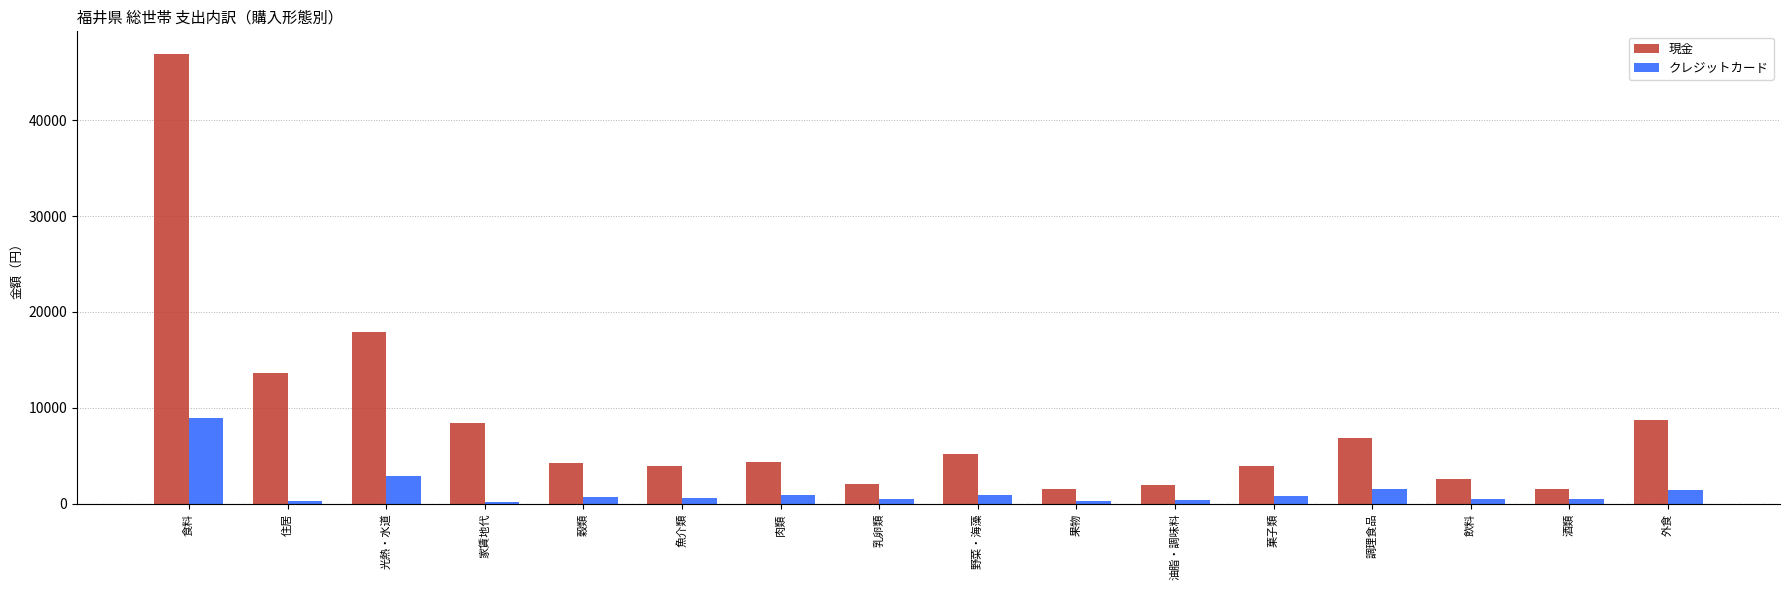

The クレジットカード series shows 2890 at 光熱・水道. True or false?

True